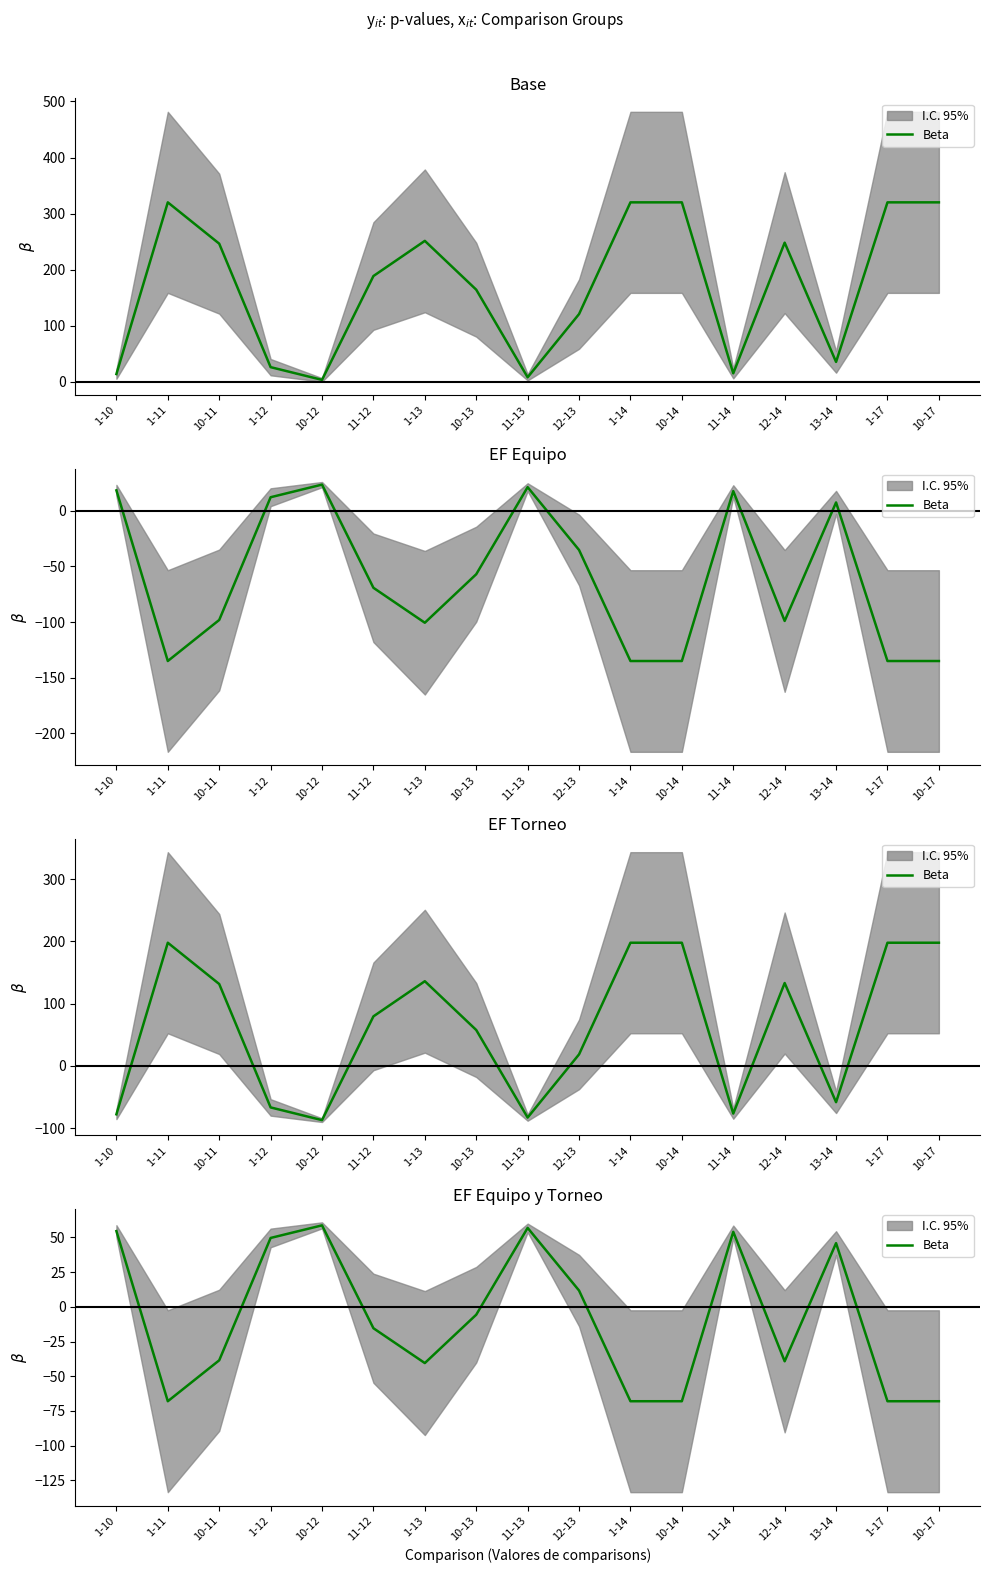

The chart shows a value of 17.4 at 12-13. True or false?

False